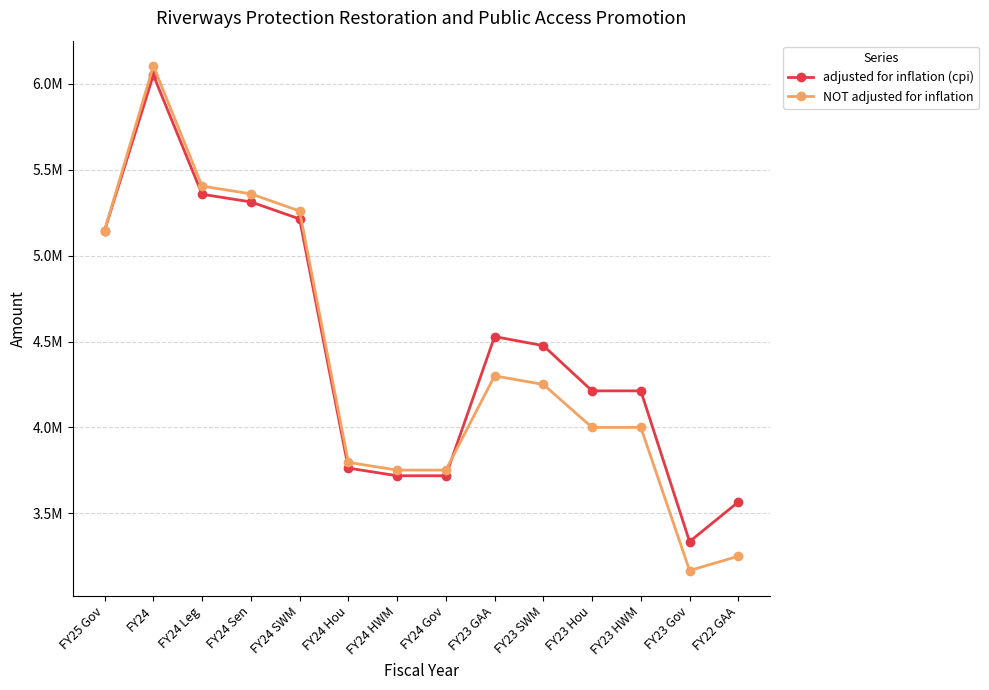

In adjusted for inflation (cpi), how many points are higher than both neighbors (excluding endpoints)?

2